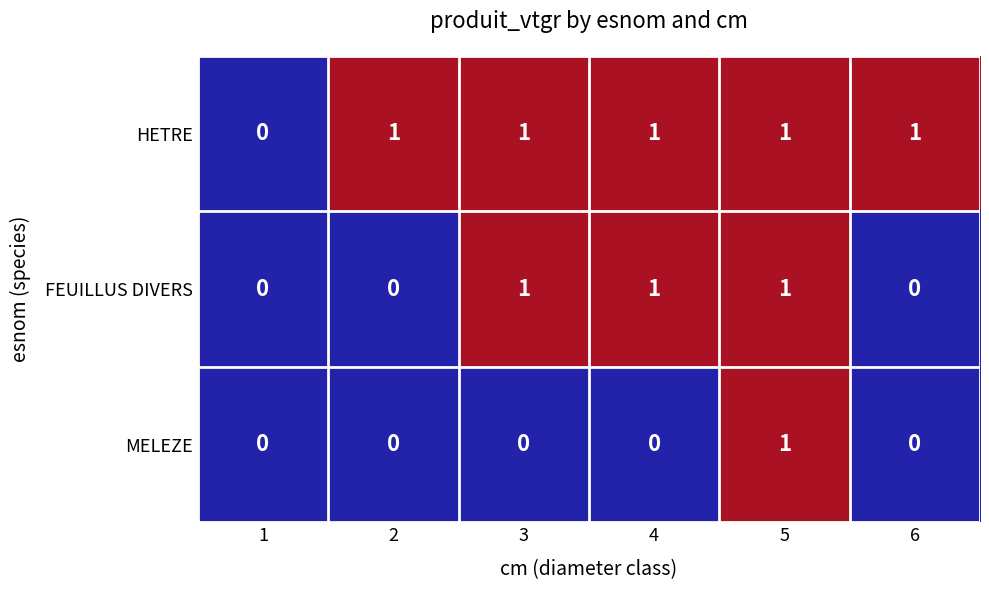

Count the MELEZE values in the range 0 to 1.

6